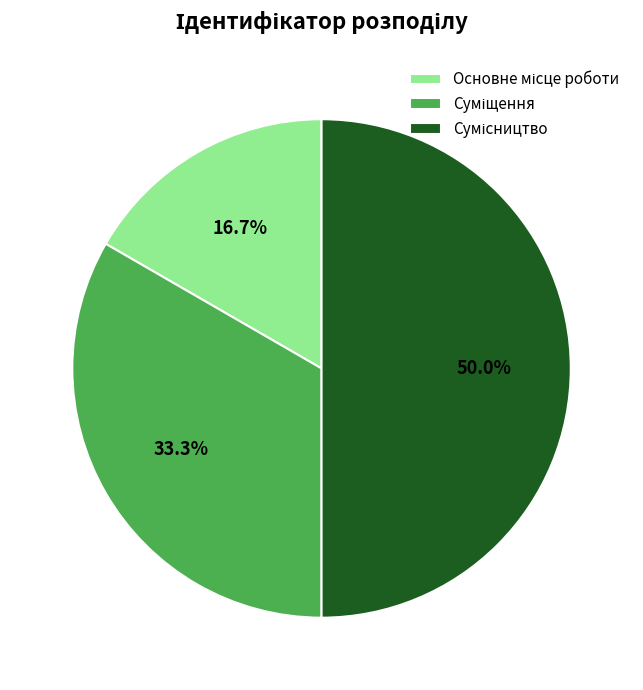

How many slices are in this pie chart?

3